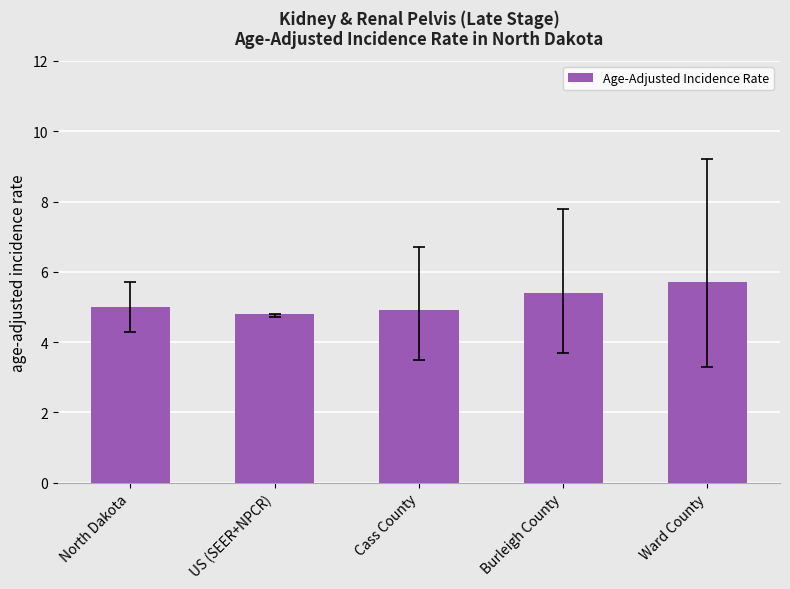

How many values are between 4 and 5?

3